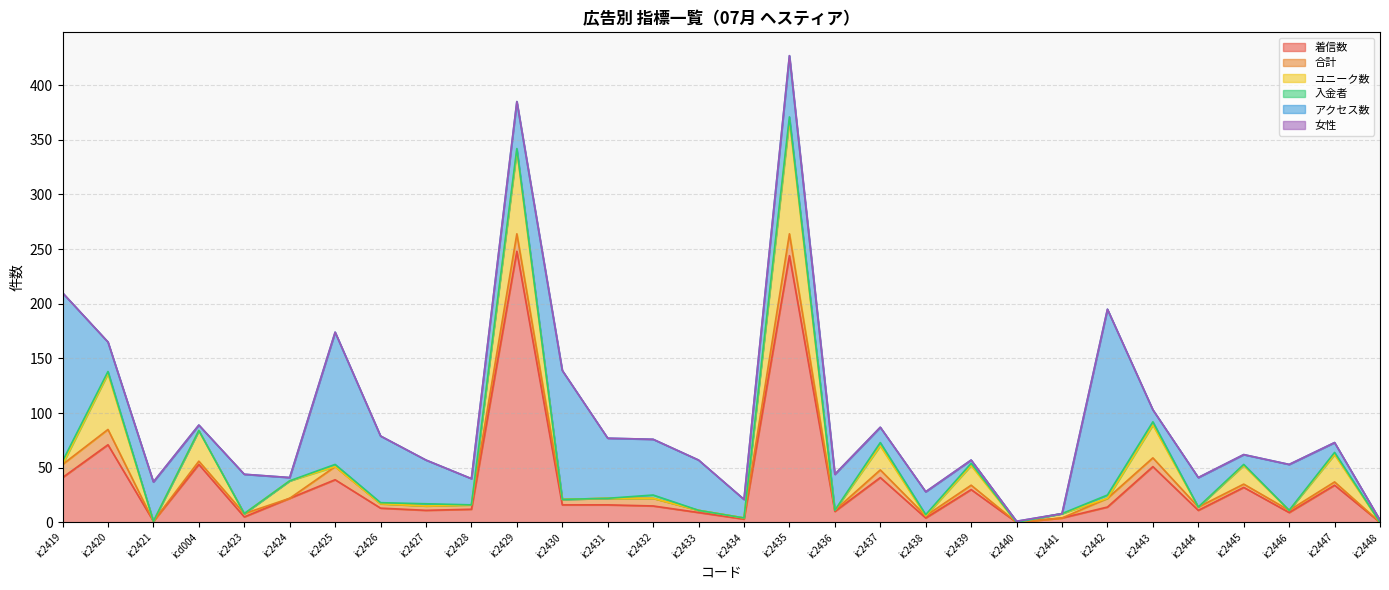

The value of 合計 at ic2448 is 0. True or false?

True